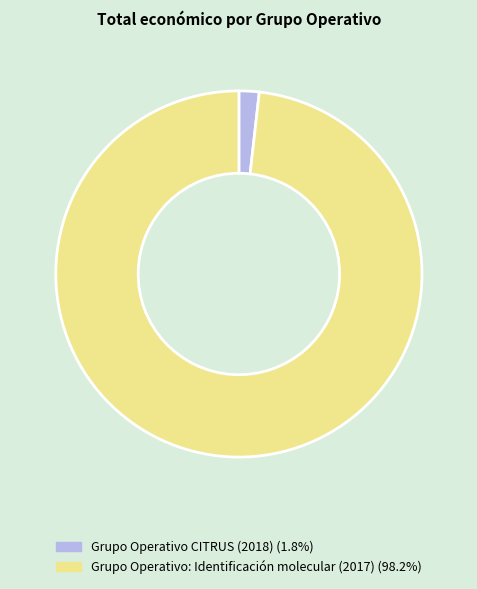

Is the sum of Grupo Operativo CITRUS (2018) and Grupo Operativo: Identificación molecular (2017) greater than half?

Yes